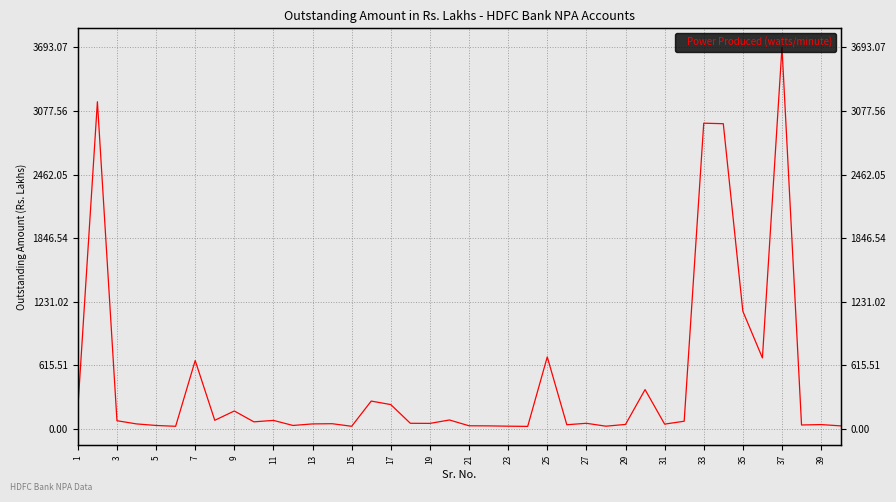

Which label corresponds to the smallest value in the chart?

23